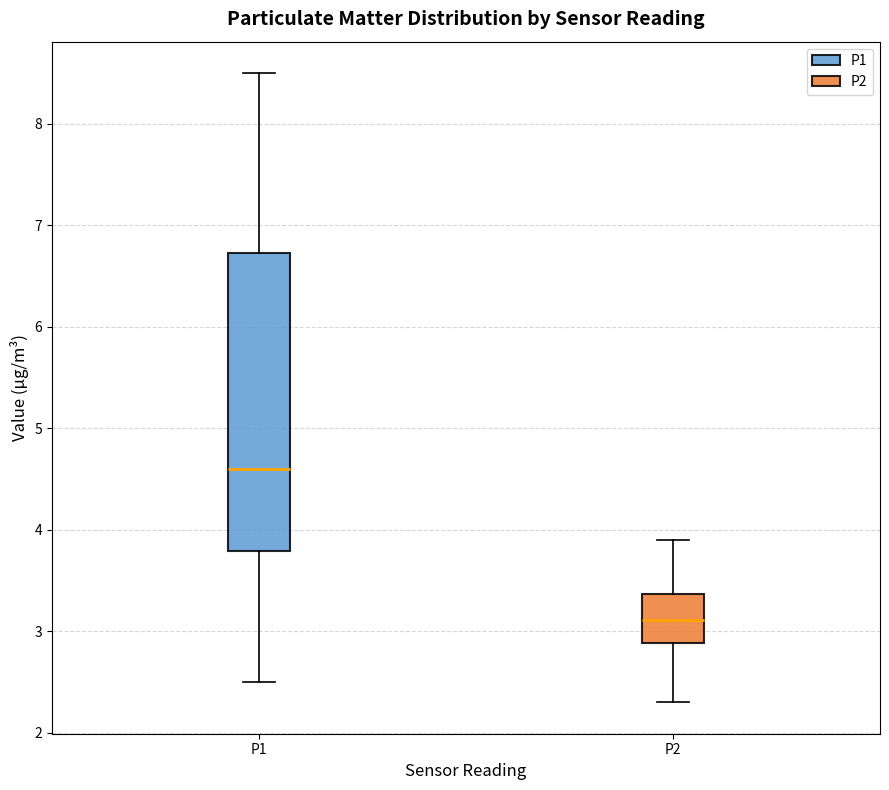

Reading left to right, read every box against the y-axis: the position of its median line, the range the box covers, and the ends of its whiskers. The values are not printed on the chart, so give them approximately, as read against the axis.

P1: median 4.6, box 3.8 to 6.7, whiskers 2.5 to 8.5
P2: median 3.1, box 2.9 to 3.4, whiskers 2.3 to 3.9